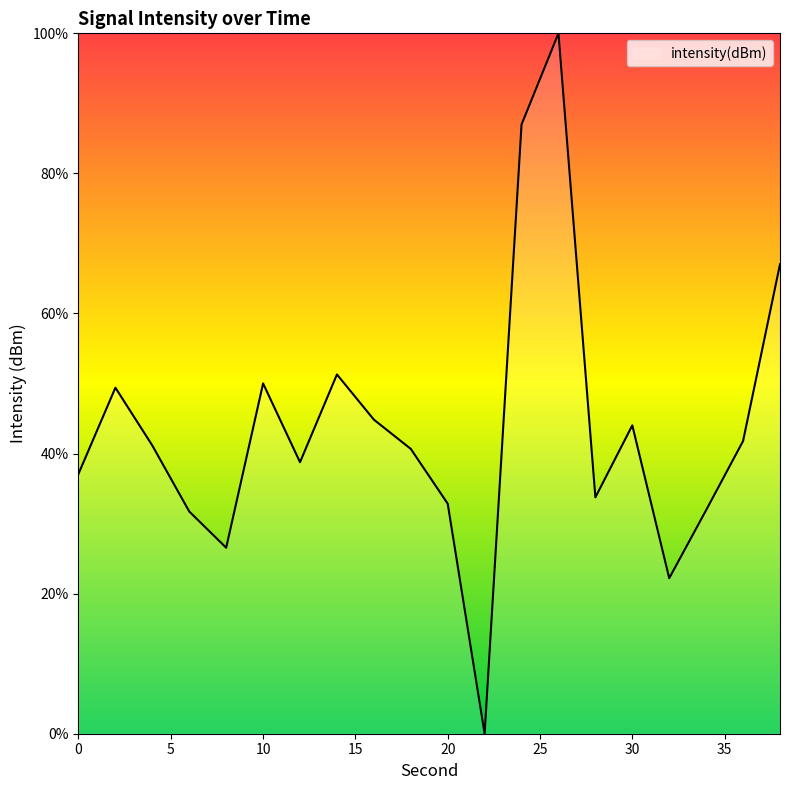

Does the chart have visible grid lines?

No